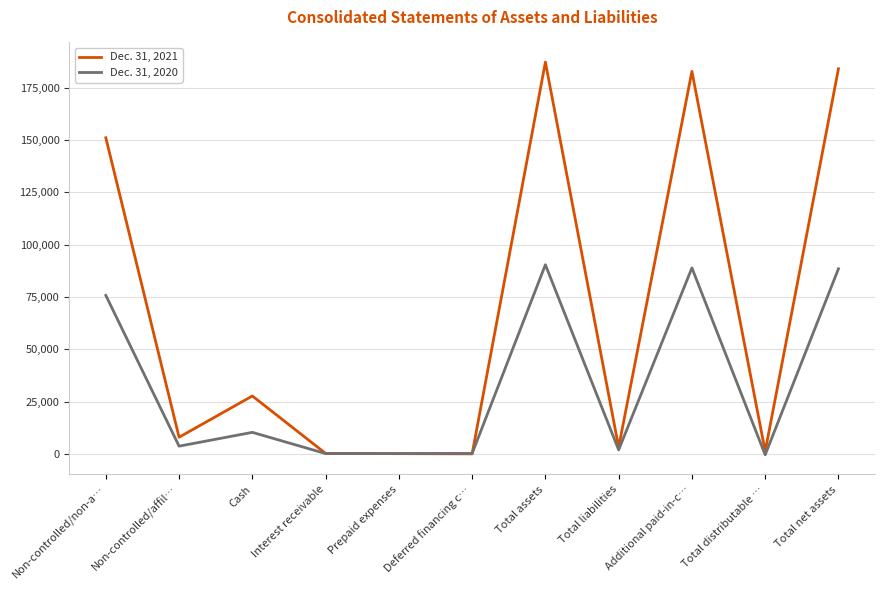

Is it true that Dec. 31, 2020 equals 131801 at Additional paid-in-c…?

False